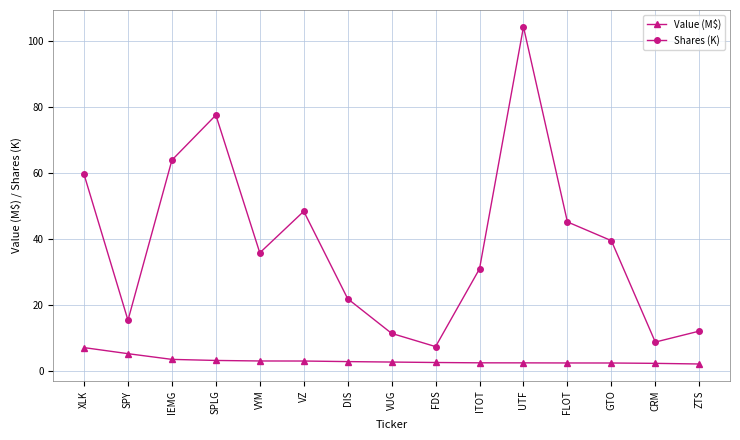

At how many categories does at least one series exceed 44?

6